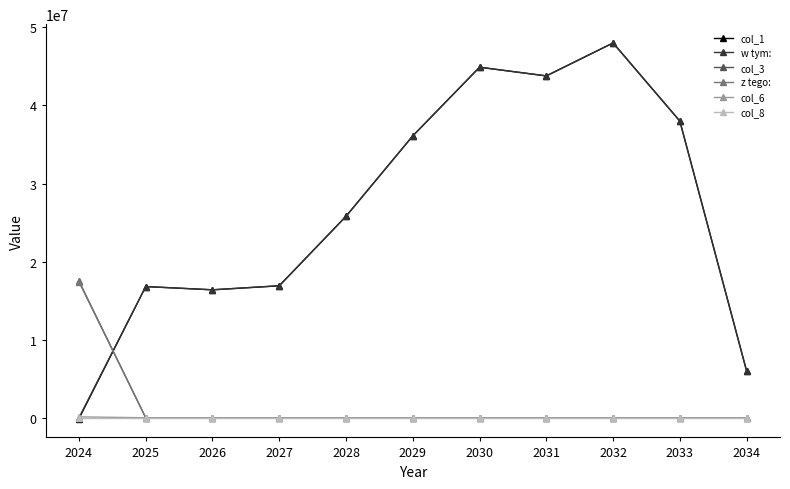

What is the average value of the z tego: series?

1582181.8